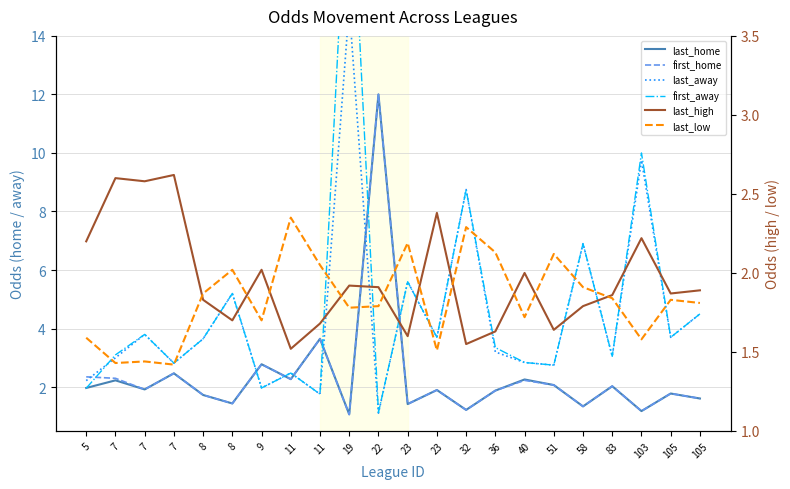

How many series are shown in this chart?

6